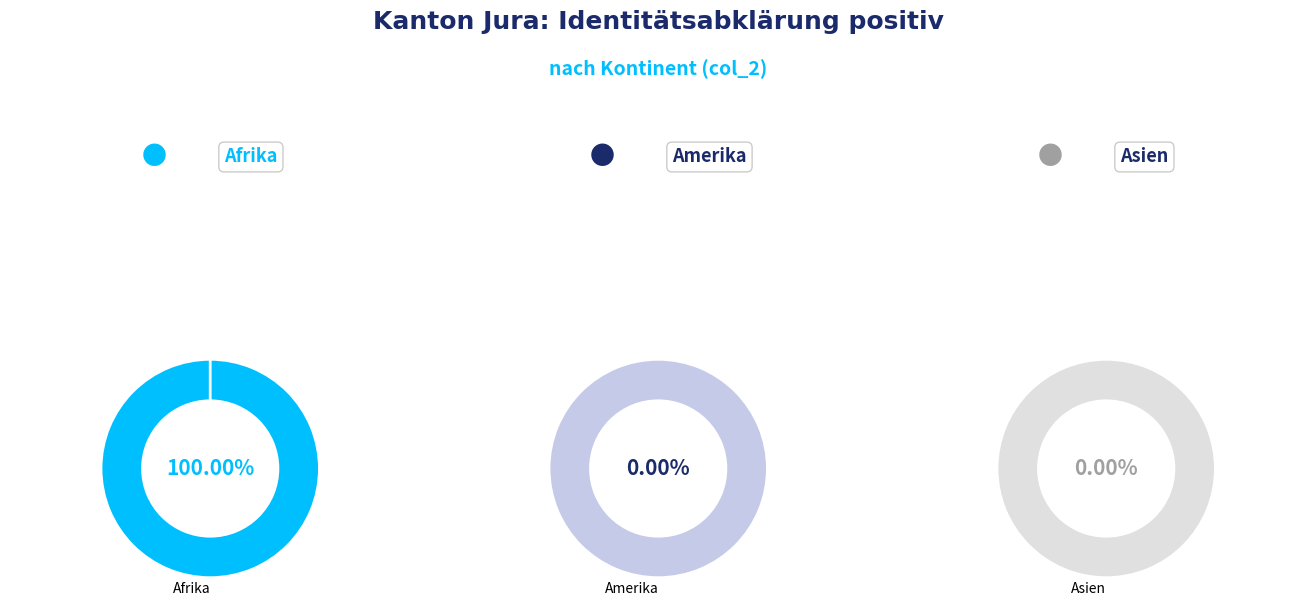

What percentage do Afrika and Amerika together represent?

100.0%